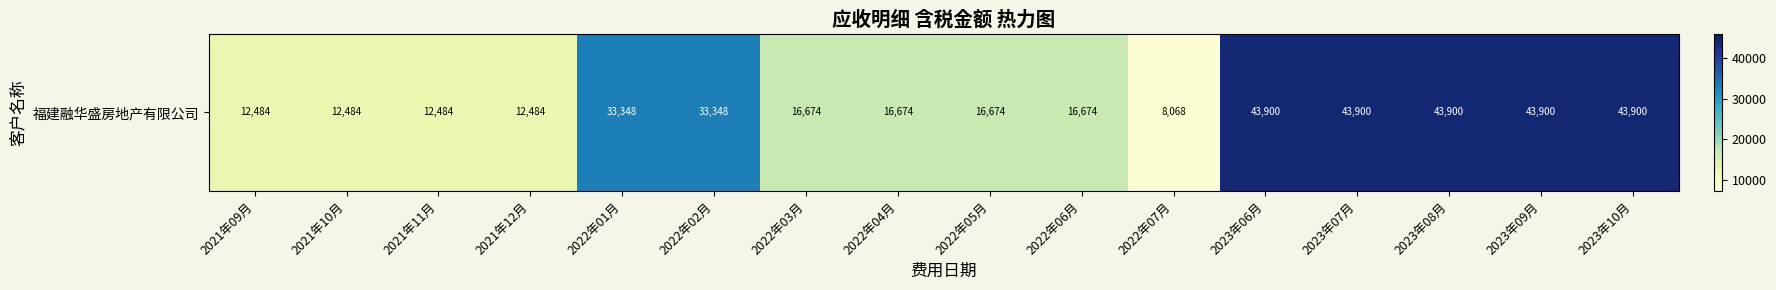

Reading left to right, list all the values displayed in this chart.

12484.2	12484.2	12484.2	12484.2	33347.8	33347.8	16673.9	16673.9	16673.9	16673.9	8068.0	43900.4	43900.4	43900.4	43900.4	43900.4